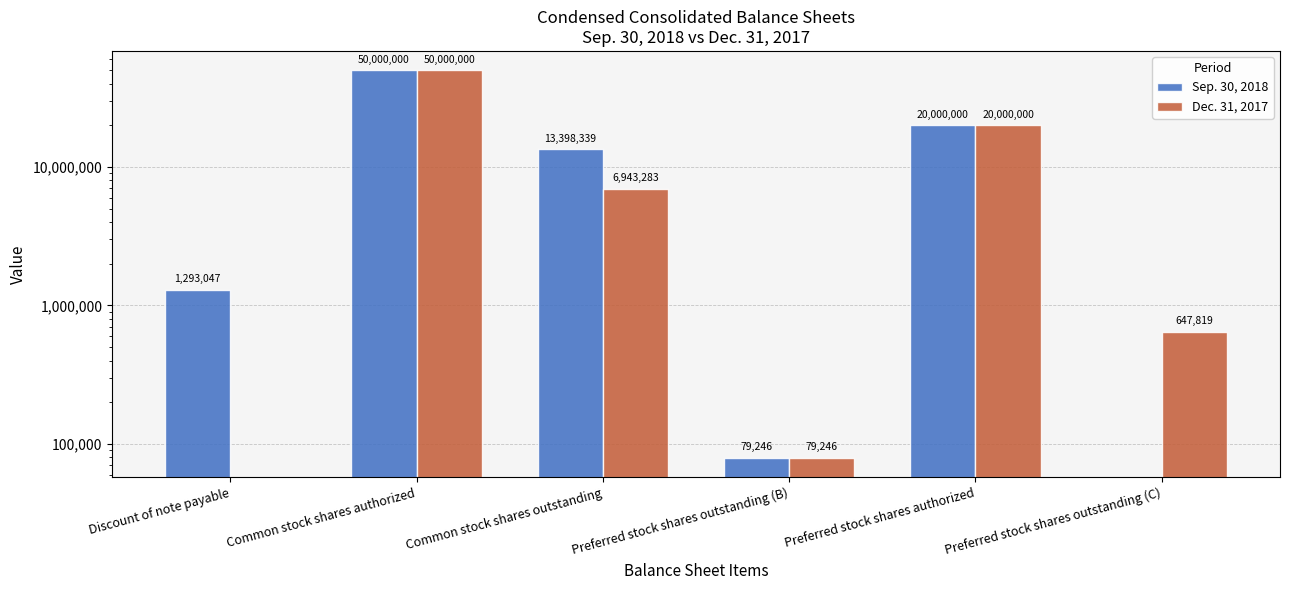

What is the label of the 4th bar from the right?

Common stock shares outstanding